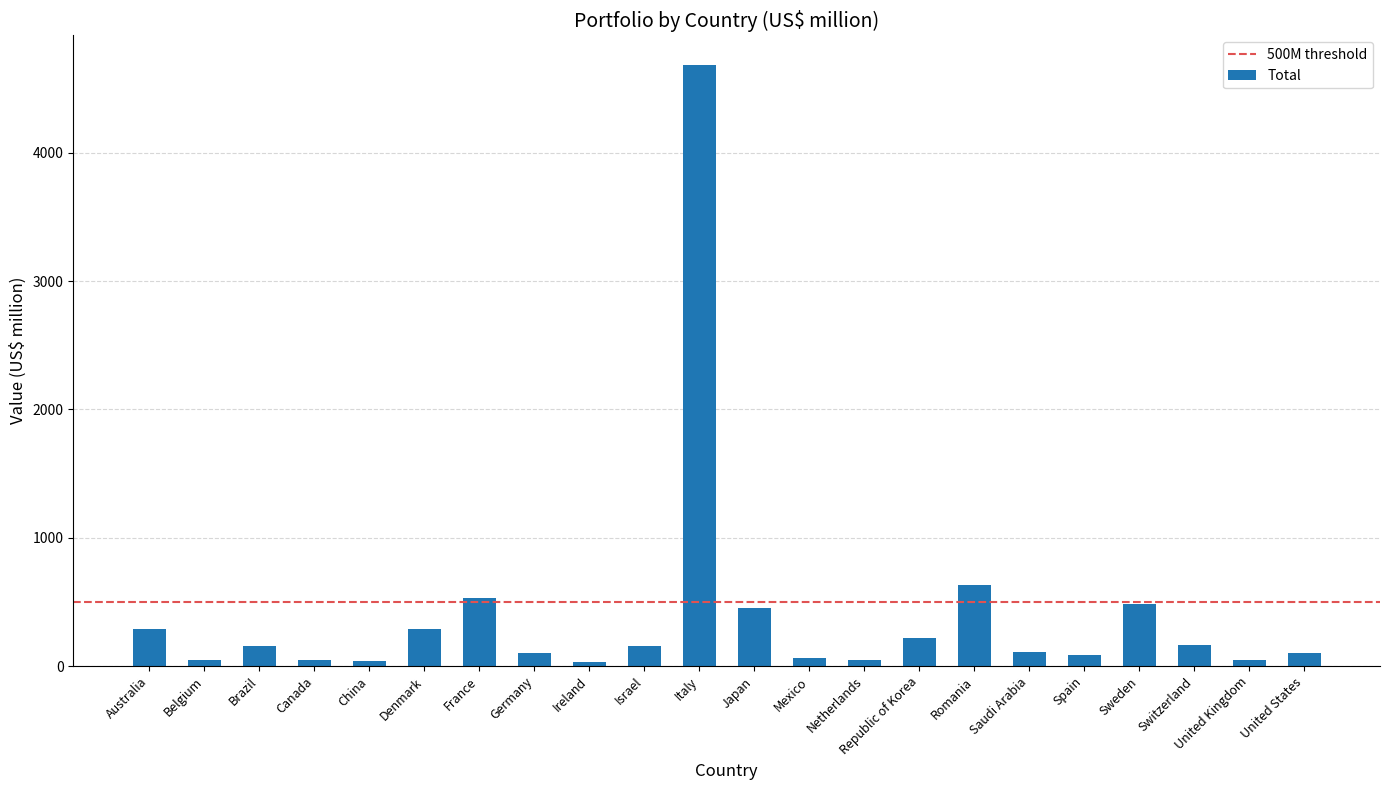

What is the label of the 8th bar from the left?

Germany